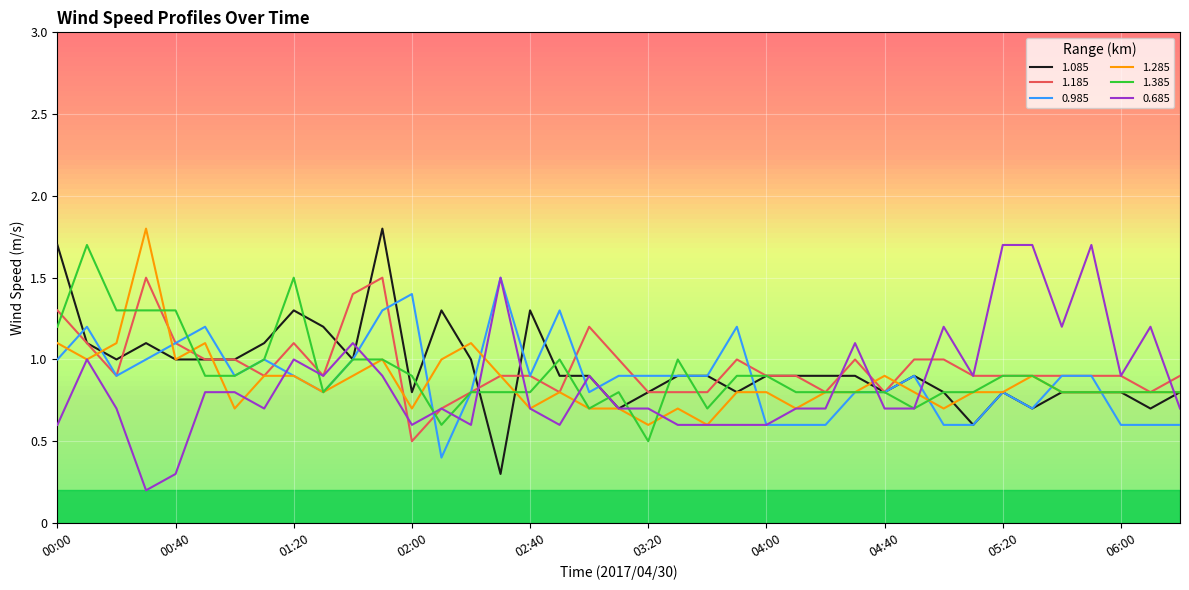

Is this an area chart (filled region under the line)?

No